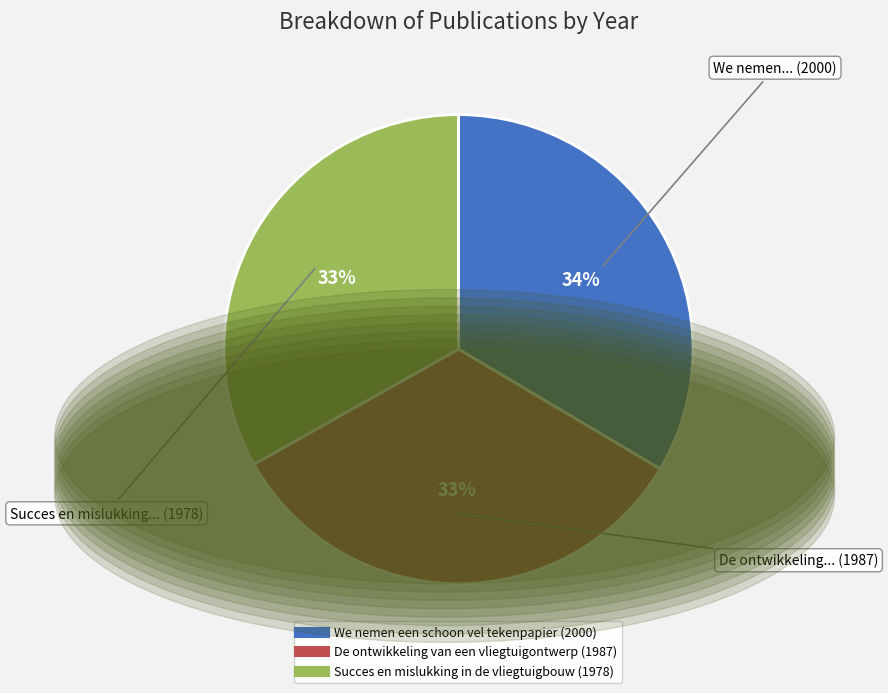

Approximately how many times larger is the value at Succes en mislukking in de vliegtuigbouw (1978) compared to We nemen een schoon vel tekenpapier (2000)?

1.0